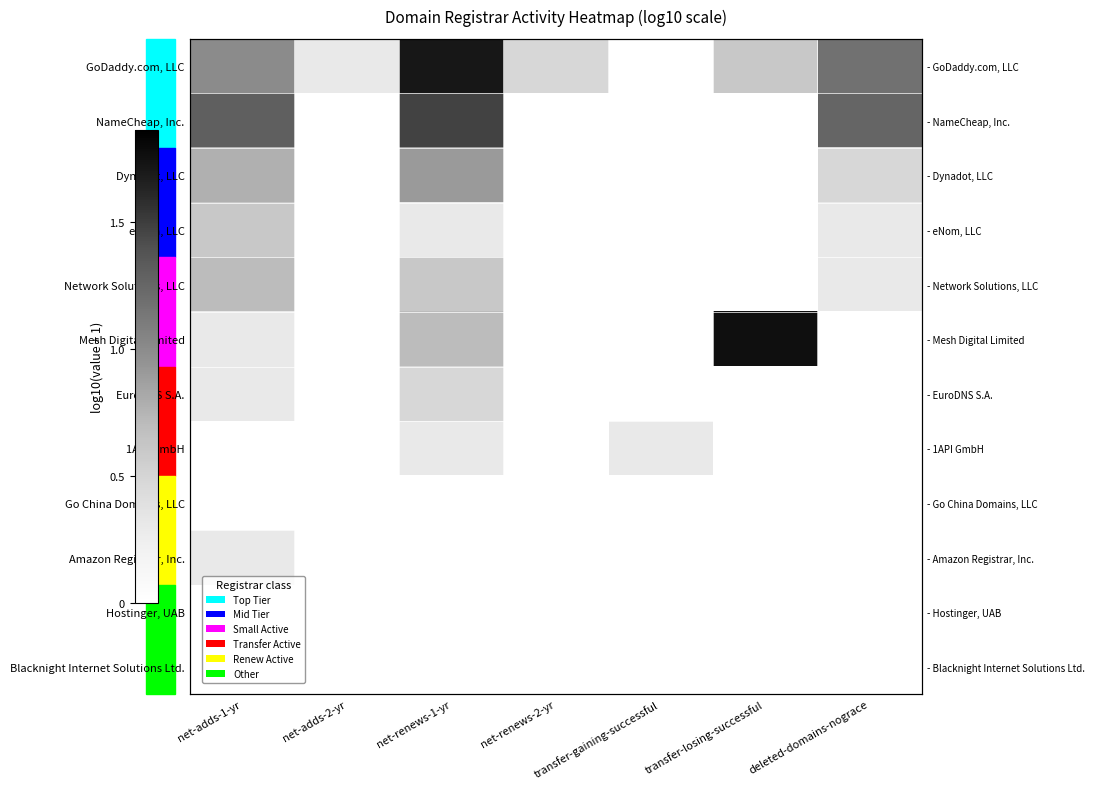

Rank the series at net-renews-1-yr from highest to lowest value.

GoDaddy.com, LLC, NameCheap, Inc., Dynadot, LLC, Mesh Digital Limited, Network Solutions, LLC, EuroDNS S.A., eNom, LLC, 1API GmbH, Go China Domains, LLC, Amazon Registrar, Inc., Hostinger, UAB, Blacknight Internet Solutions Ltd.